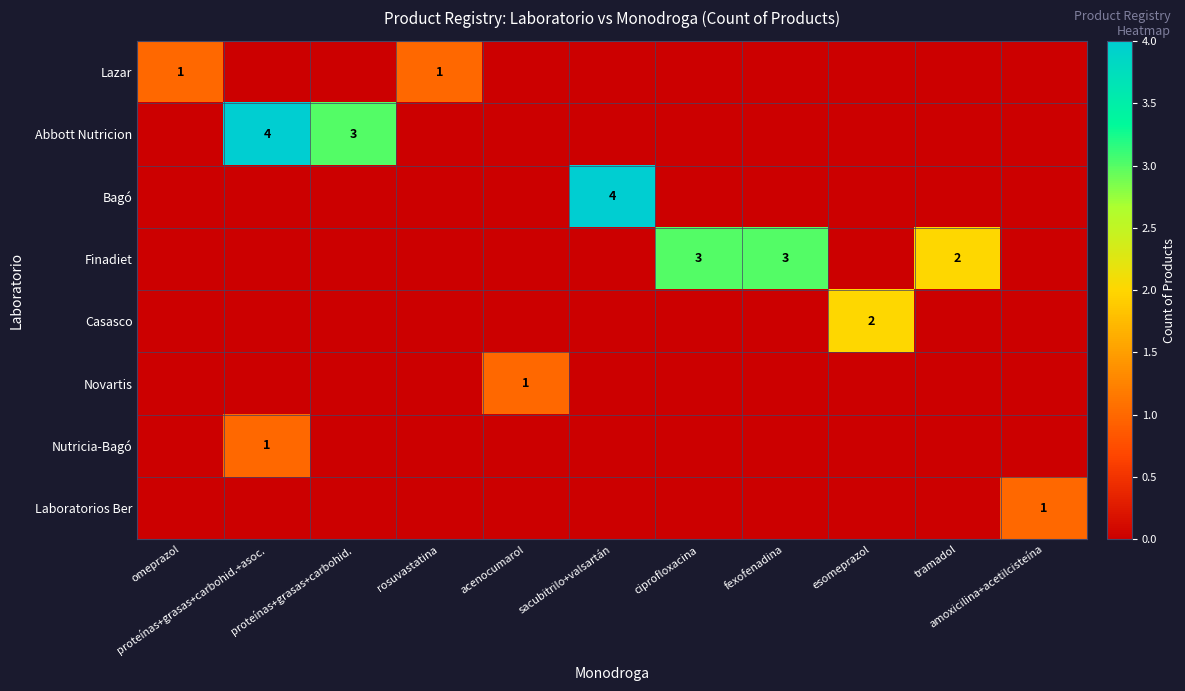

What is the total value across all series at sacubitrilo+valsartán?

4